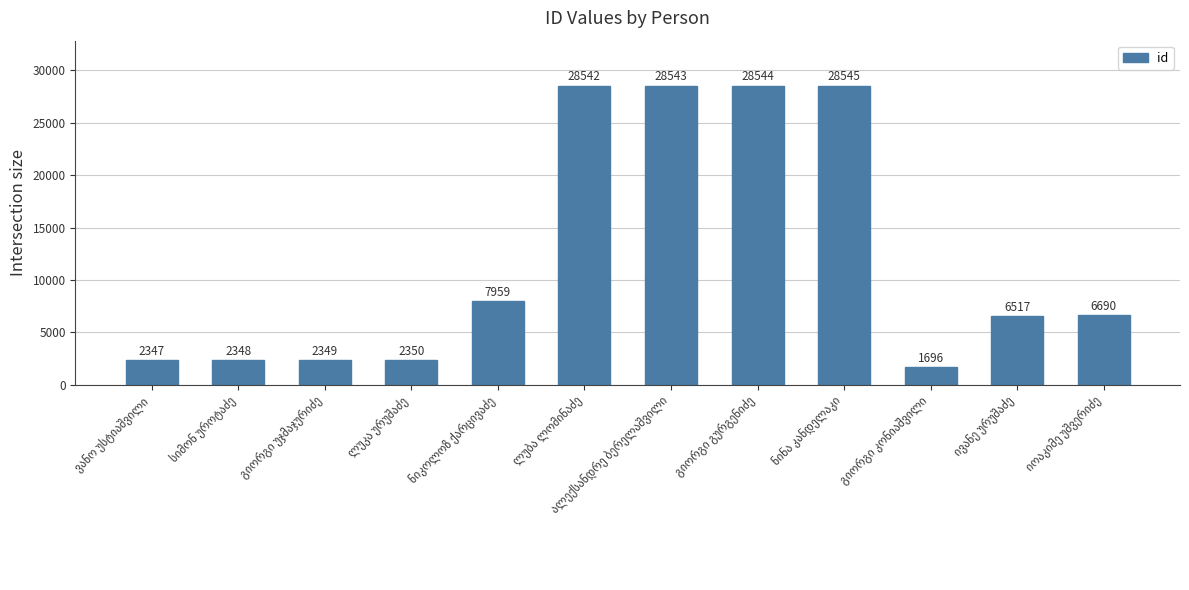

How many values are below 6690?

6